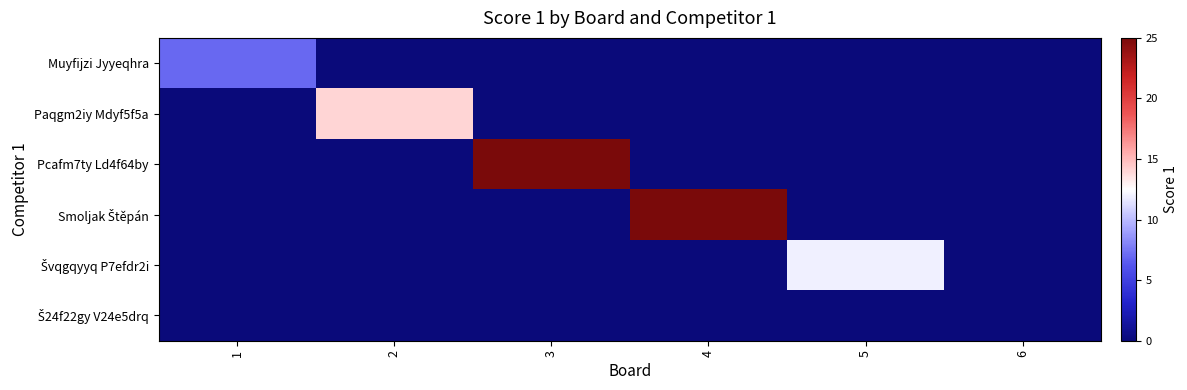

At which category is the sum across all series the highest?

3